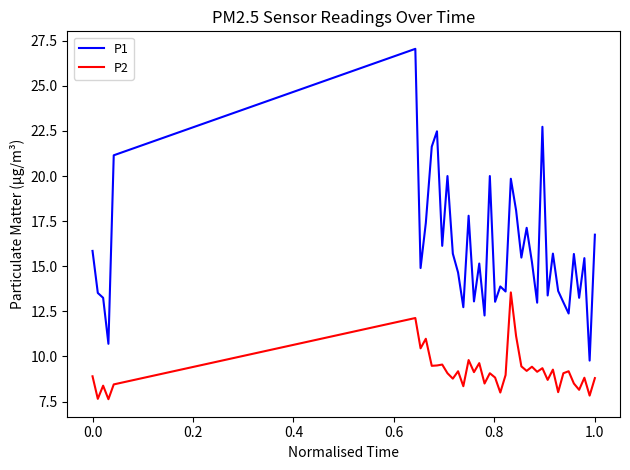

Which series has the largest total across all categories?

P1